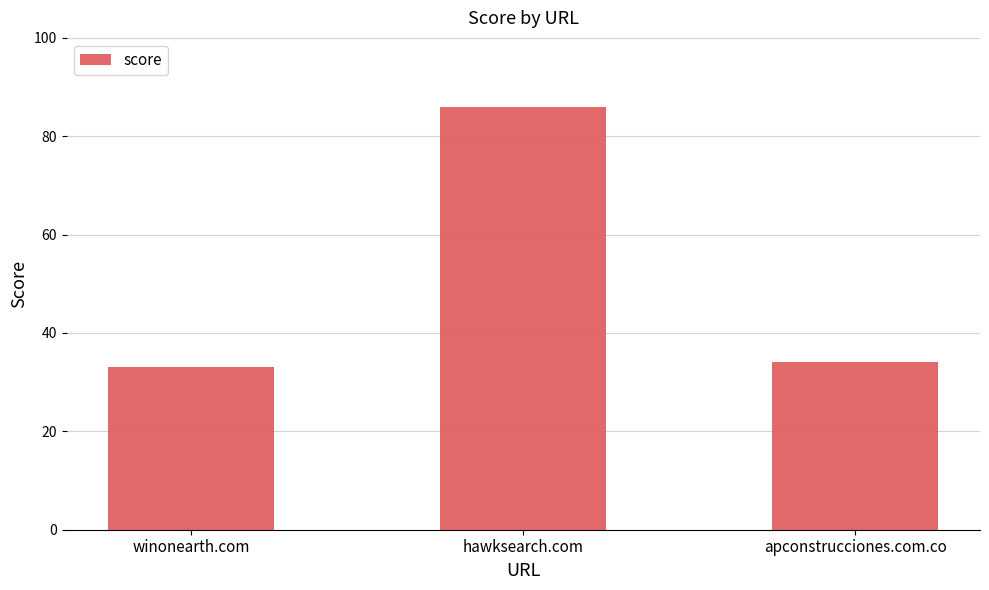

Reading right to left, extract all data points from this chart.

apconstrucciones.com.co=34	hawksearch.com=86	winonearth.com=33